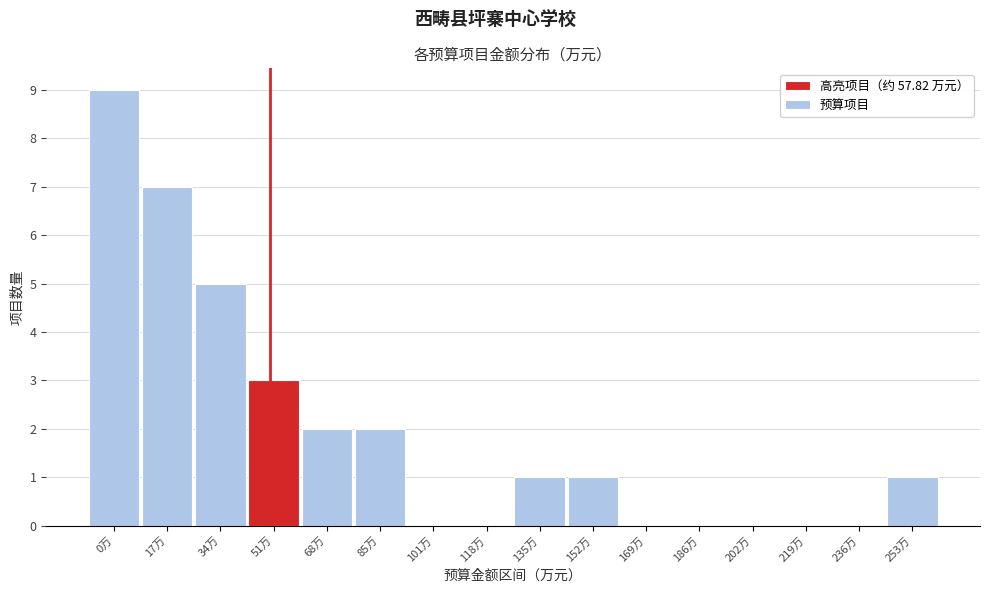

Reading left to right, list all the values displayed in this chart.

0万=9	17万=7	34万=5	51万=3	68万=2	85万=2	101万=0	118万=0	135万=1	152万=1	169万=0	186万=0	202万=0	219万=0	236万=0	253万=1